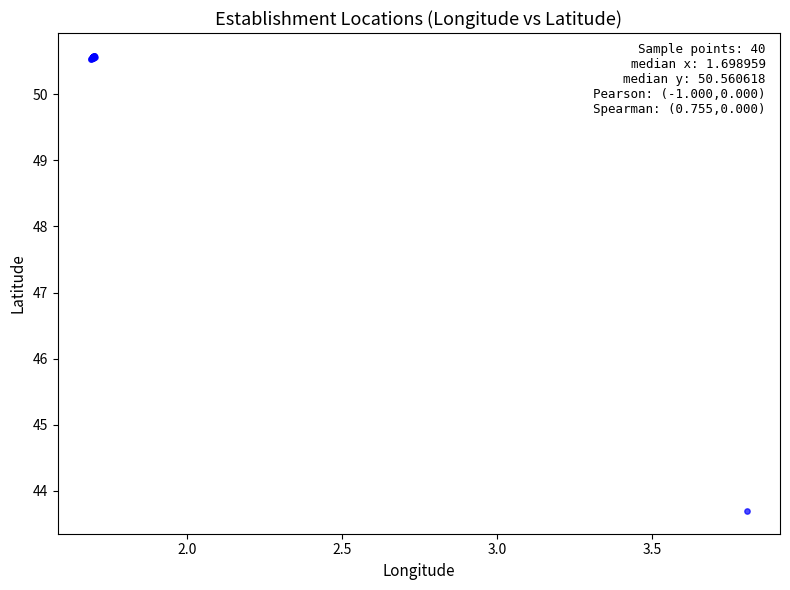

What Y value in the scatter plot is closest to 47?

43.7